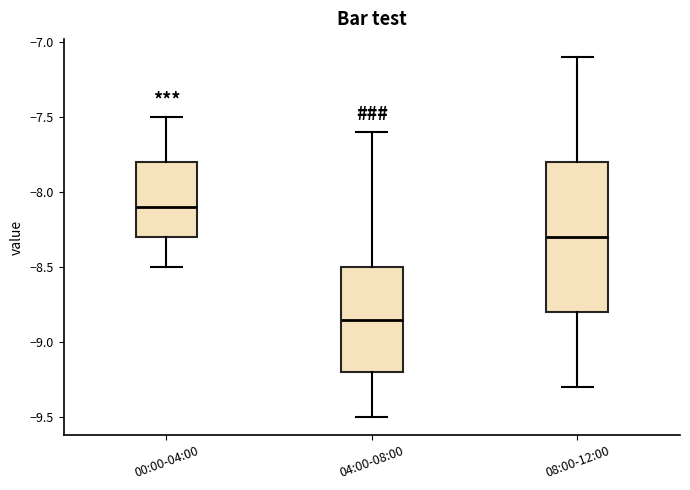

Reading left to right, transcribe this box plot: for each box, give where its median line is, the range the box spans, and where its two whiskers end, as read against the y-axis. The values are not printed on the chart, so give them approximately, as read against the axis.

00:00-04:00: median -8.10, box -8.30 to -7.80, whiskers -8.50 to -7.50
04:00-08:00: median -8.85, box -9.20 to -8.50, whiskers -9.50 to -7.60
08:00-12:00: median -8.30, box -8.80 to -7.80, whiskers -9.30 to -7.10